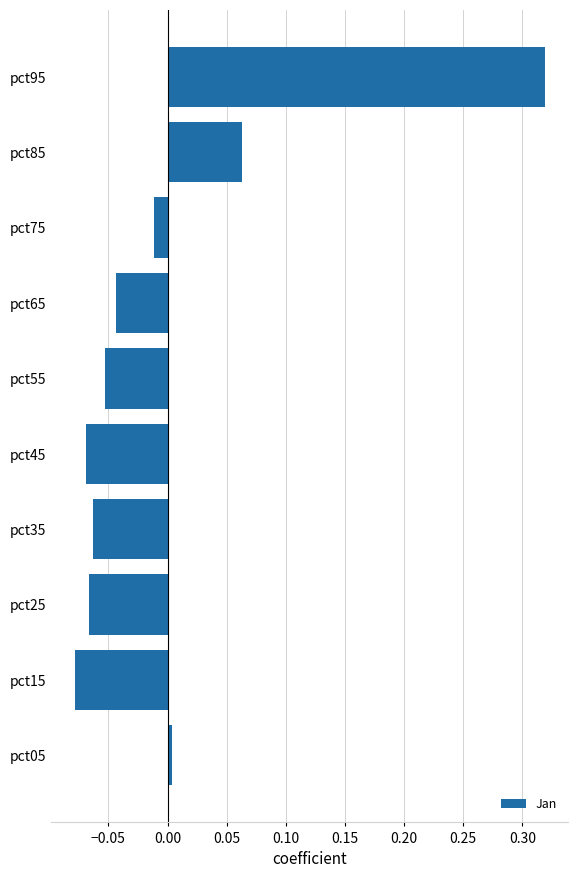

Are the bars grouped side by side (vs. stacked)?

No